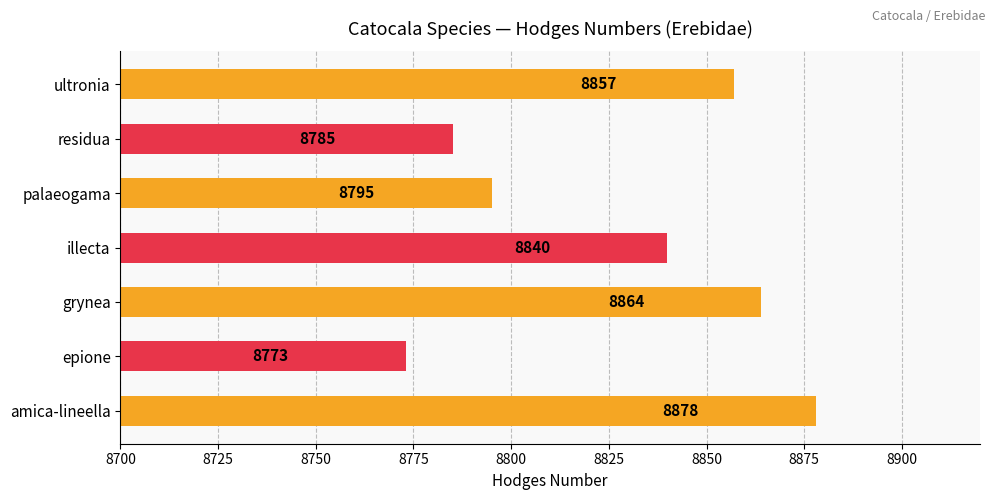

What is the change in value from amica-lineella to palaeogama?

-83